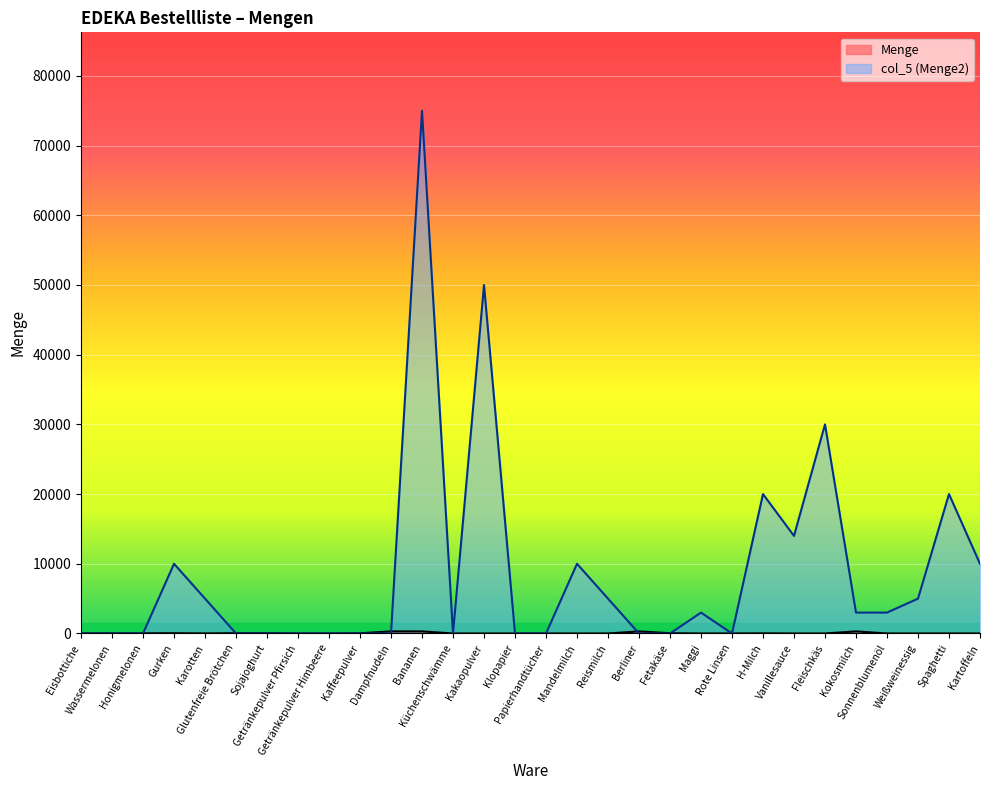

Reading left to right, extract all data points from this chart.

Menge: Eisbottiche=12	Wassermelonen=24	Honigmelonen=24	Gurken=40	Karotten=12	Glutenfreie Brötchen=40	Sojajoghurt=40	Getränkepulver Pfirsich=1	Getränkepulver Himbeere=1	Kaffeepulver=30	Dampfnudeln=300	Bananen=300	Küchenschwämme=4	Kakaopulver=1	Klopapier=3	Papierhandtücher=5	Mandelmilch=2	Reismilch=3	Berliner=300	Fetakäse=40	Maggi=3	Rote Linsen=5	H-Milch=20	Vanillesauce=2	Fleischkäs=3	Kokosmilch=300	Sonnenblumenöl=3	Weißweinessig=3	Spaghetti=5	Kartoffeln=2
col_5_vals: Eisbottiche=0	Wassermelonen=0	Honigmelonen=0	Gurken=10000	Karotten=5000	Glutenfreie Brötchen=0	Sojajoghurt=0	Getränkepulver Pfirsich=0	Getränkepulver Himbeere=0	Kaffeepulver=0	Dampfnudeln=0	Bananen=75000	Küchenschwämme=0	Kakaopulver=50000	Klopapier=0	Papierhandtücher=0	Mandelmilch=10000	Reismilch=5000	Berliner=0	Fetakäse=0	Maggi=3000	Rote Linsen=0	H-Milch=20000	Vanillesauce=14000	Fleischkäs=30000	Kokosmilch=3000	Sonnenblumenöl=3000	Weißweinessig=5000	Spaghetti=20000	Kartoffeln=10000